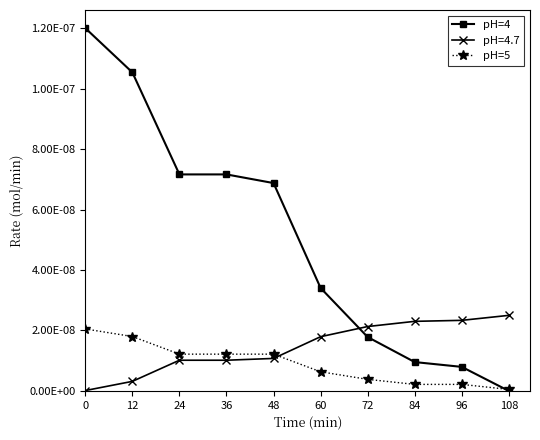

Reading left to right, what are all the values shown in this chart?

pH=4: 0=0.0	12=0.0	24=0.0	36=0.0	48=0.0	60=0.0	72=0.0	84=0.0	96=0.0	108=0.0
pH=5: 0=0.0	12=0.0	24=0.0	36=0.0	48=0.0	60=0.0	72=0.0	84=0.0	96=0.0	108=0.0